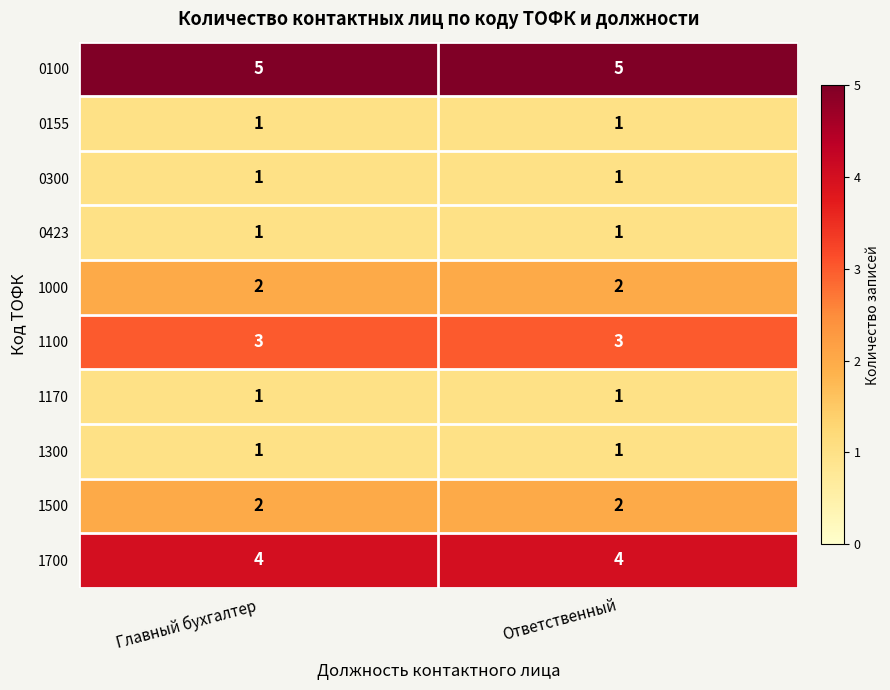

Reading left to right, extract all data points from this chart.

0100: Главный бухгалтер=5	Ответственный=5
0155: Главный бухгалтер=1	Ответственный=1
0300: Главный бухгалтер=1	Ответственный=1
0423: Главный бухгалтер=1	Ответственный=1
1000: Главный бухгалтер=2	Ответственный=2
1100: Главный бухгалтер=3	Ответственный=3
1170: Главный бухгалтер=1	Ответственный=1
1300: Главный бухгалтер=1	Ответственный=1
1500: Главный бухгалтер=2	Ответственный=2
1700: Главный бухгалтер=4	Ответственный=4